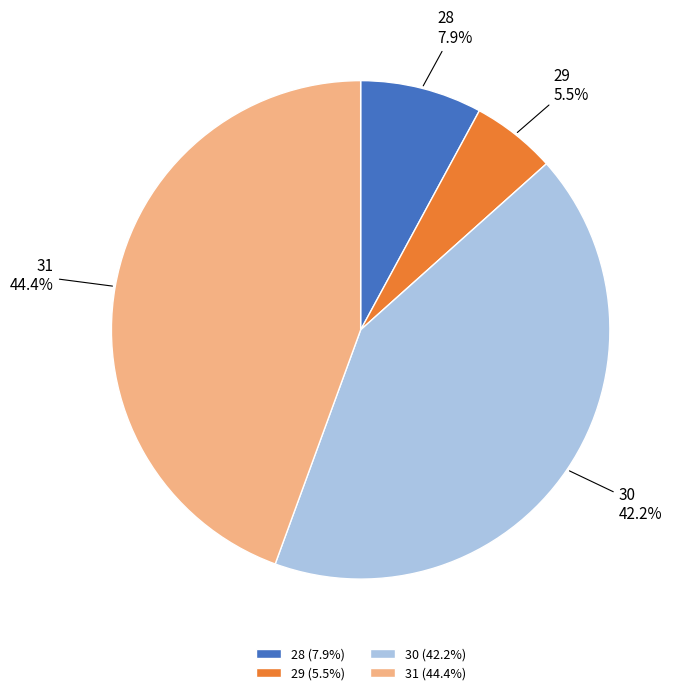

Which has a higher value, 28 or 29?

28